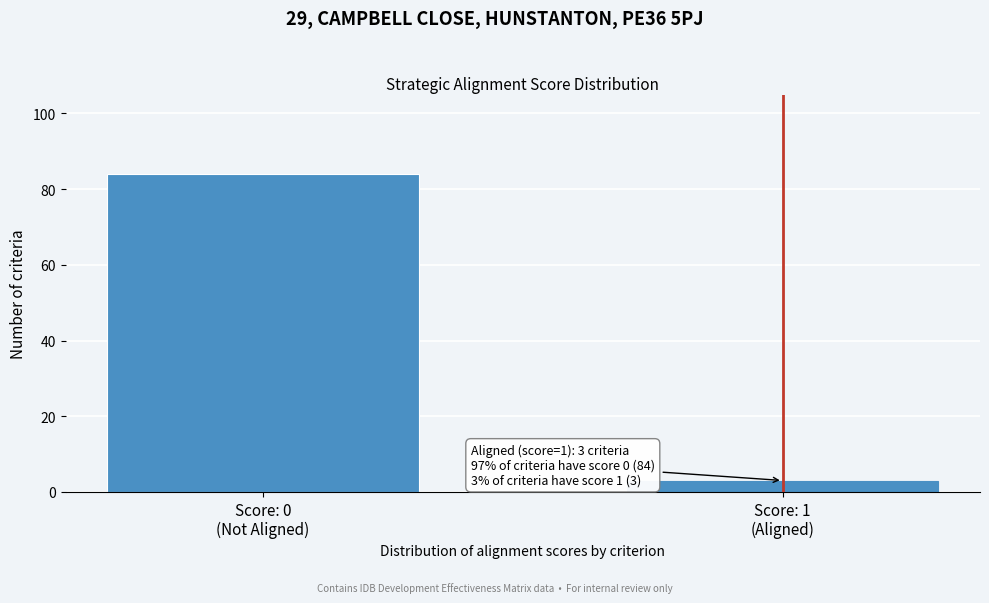

Reading right to left, transcribe all the data shown in this chart.

3	84